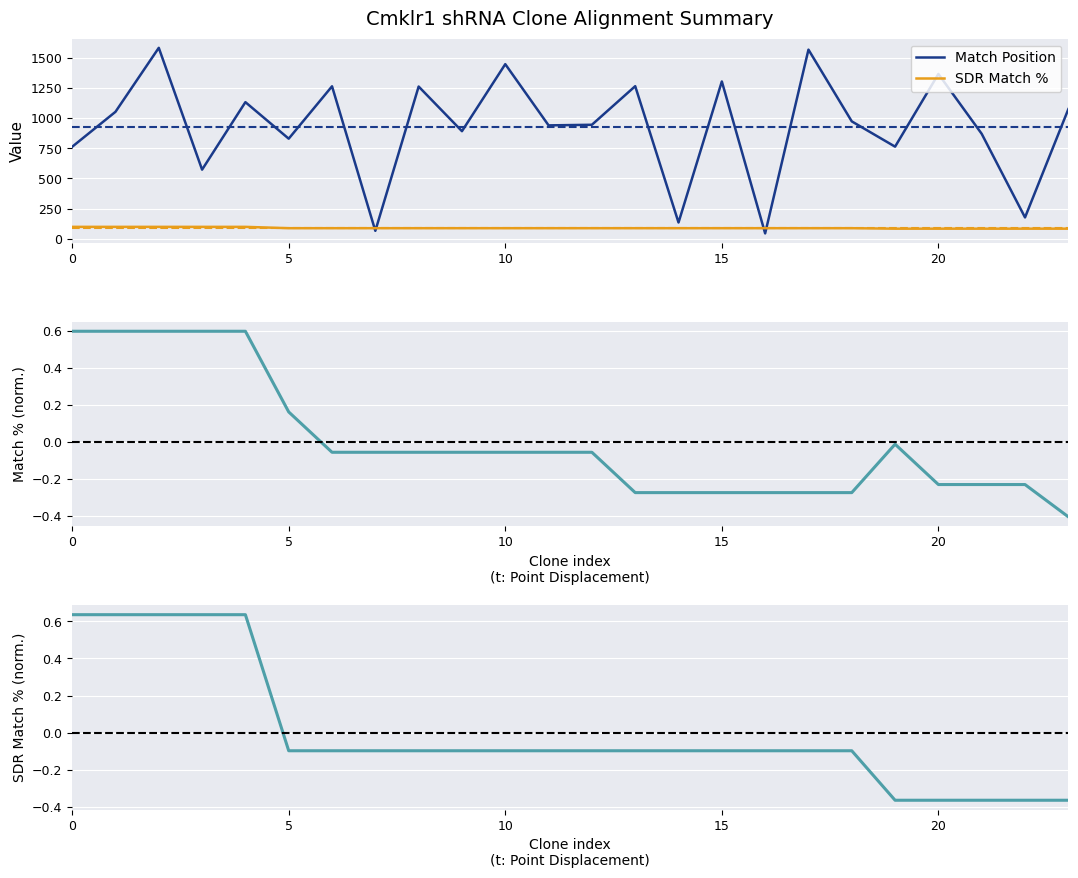

How many lines are shown in the chart?

4